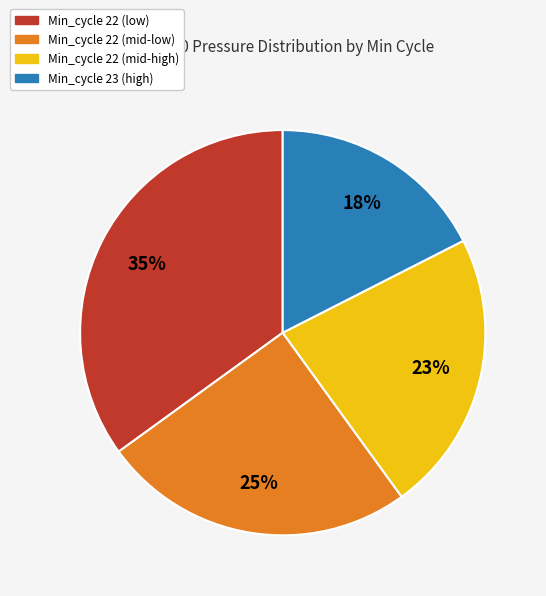

To the nearest percent, what is the difference between the largest and smallest slice percentages?

17%